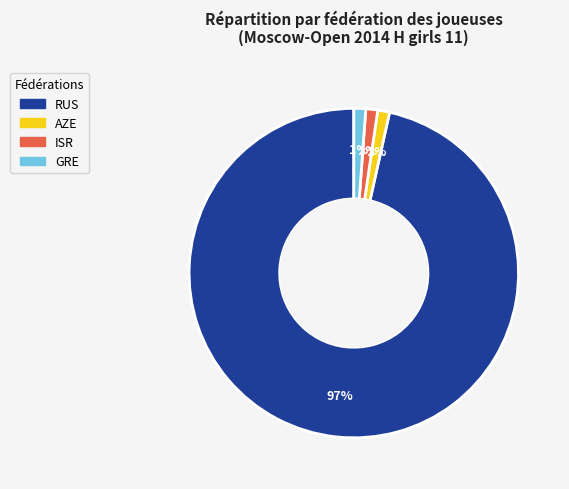

Does RUS represent more than half of the total?

Yes